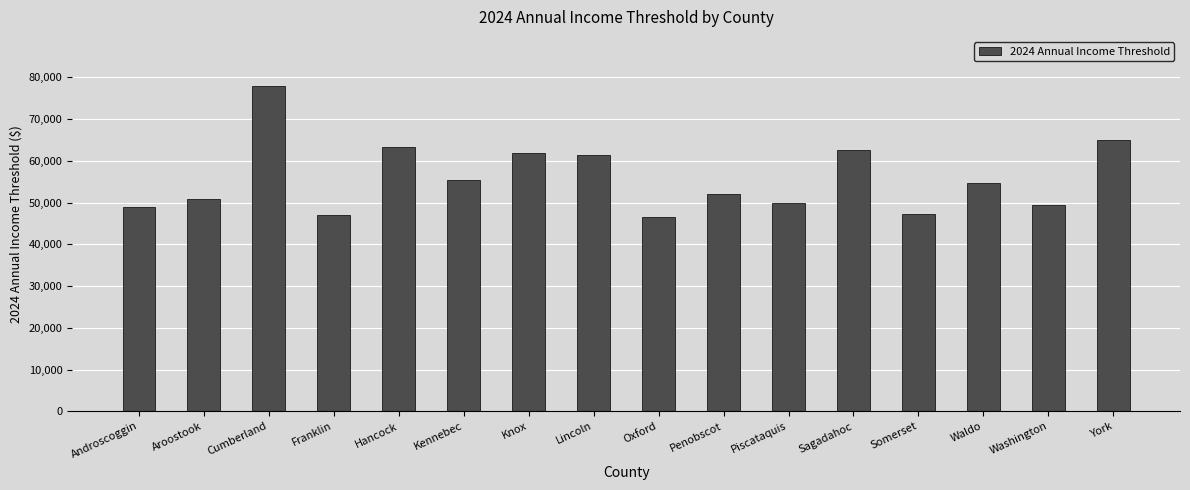

What is the difference between the values at Sagadahoc and Washington?

13068